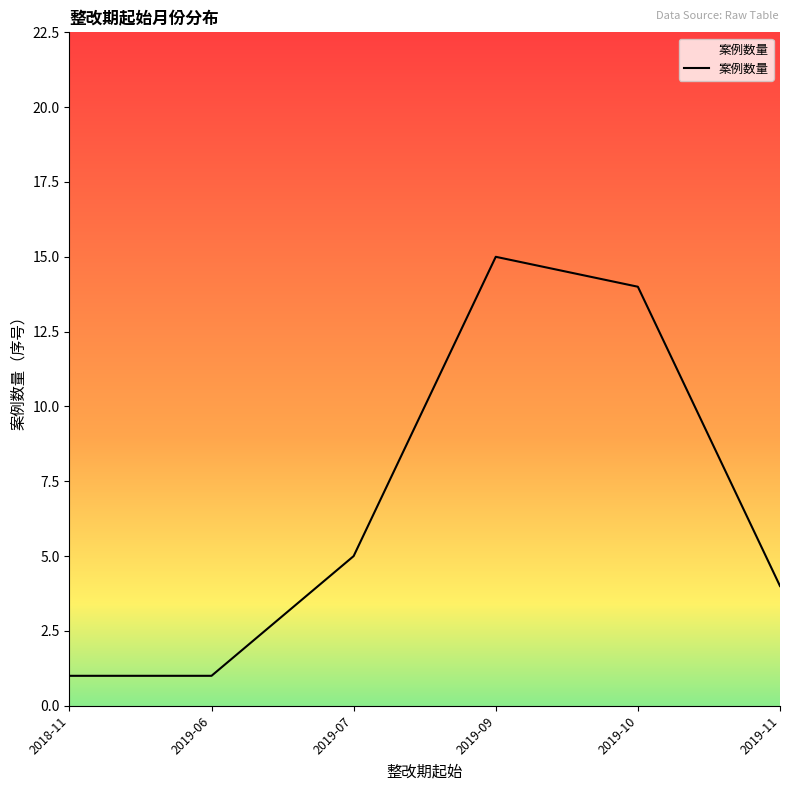

How many series are shown in this chart?

1